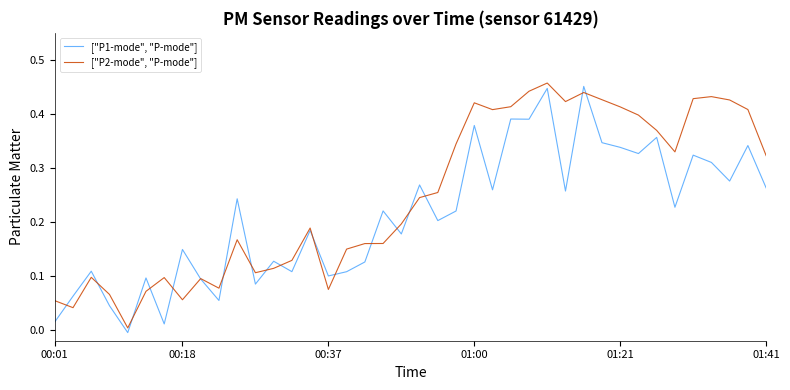

Does the chart display data point markers on the line(s)?

No